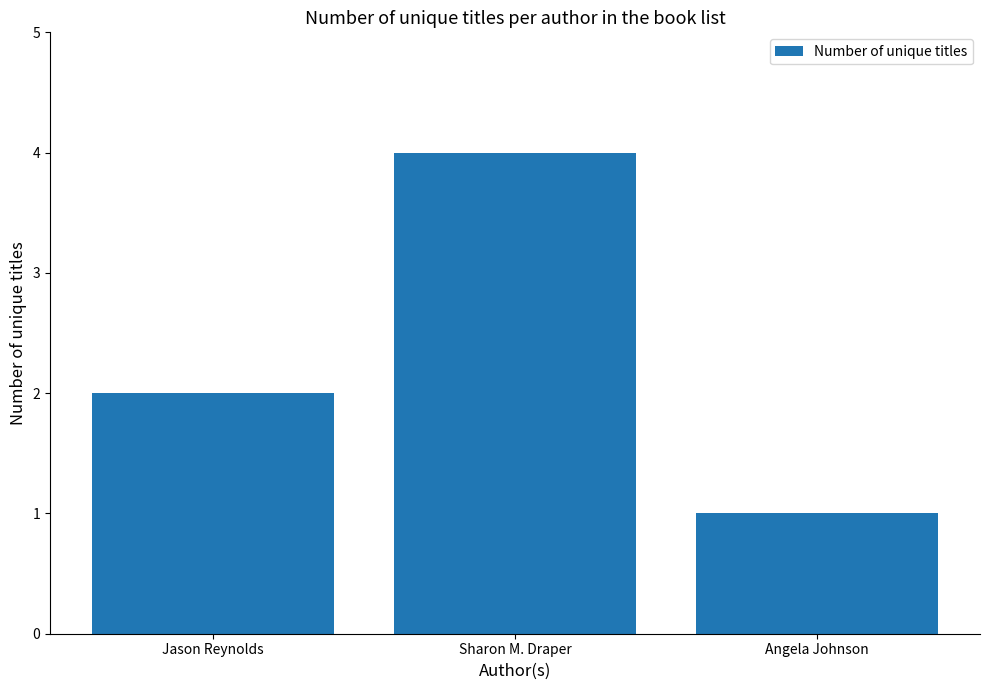

What is the label of the 2nd bar from the left?

Sharon M. Draper